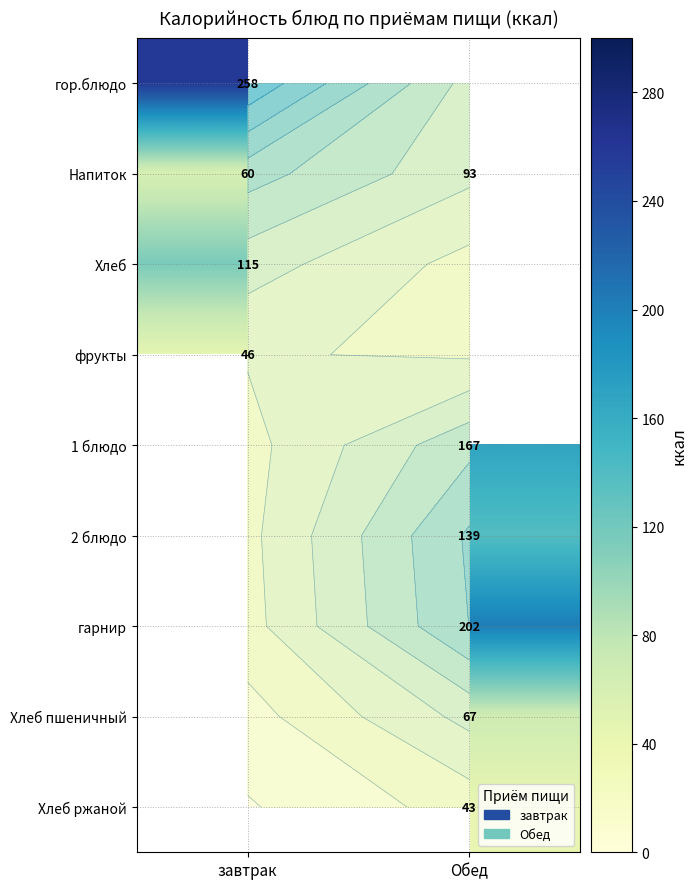

Rank the categories by Напиток value from highest to lowest.

Обед, завтрак